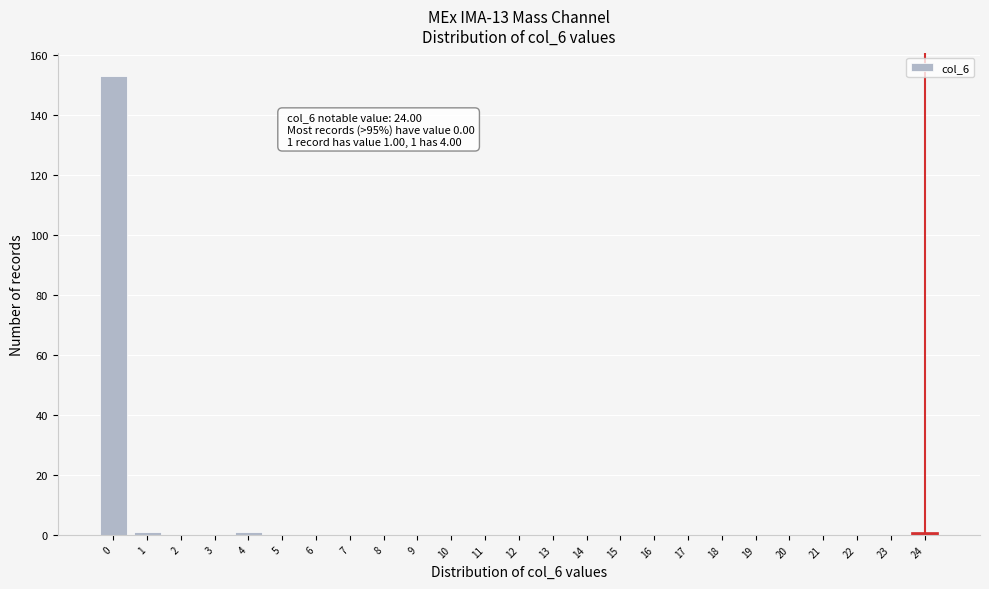

Reading left to right, transcribe all the data shown in this chart.

0=153	1=1	2=0	3=0	4=1	5=0	6=0	7=0	8=0	9=0	10=0	11=0	12=0	13=0	14=0	15=0	16=0	17=0	18=0	19=0	20=0	21=0	22=0	23=0	24=1